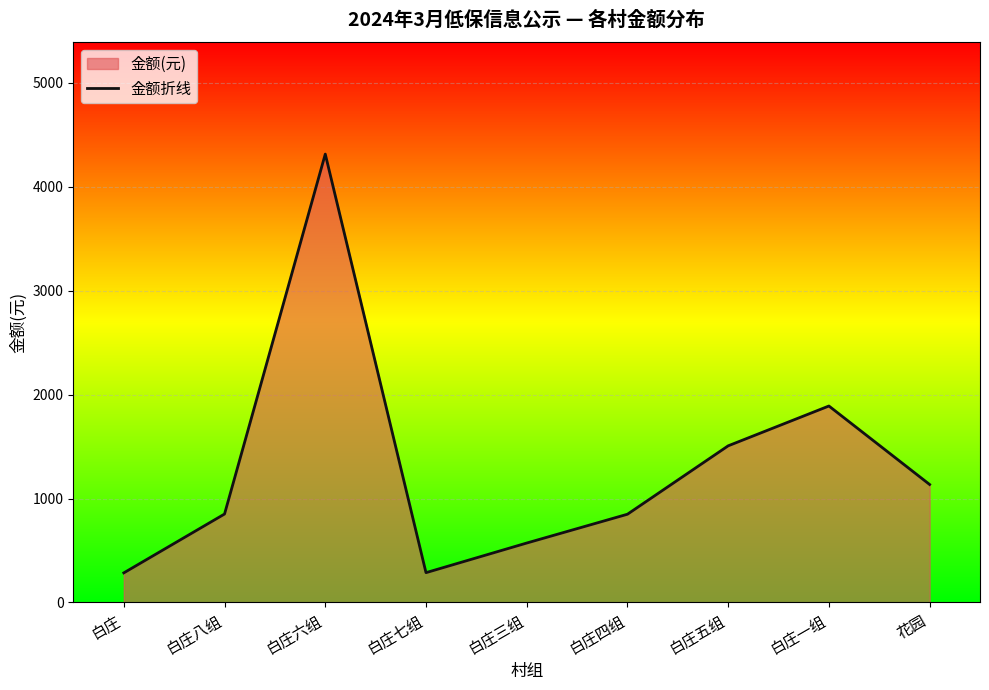

How many lines are shown in the chart?

1